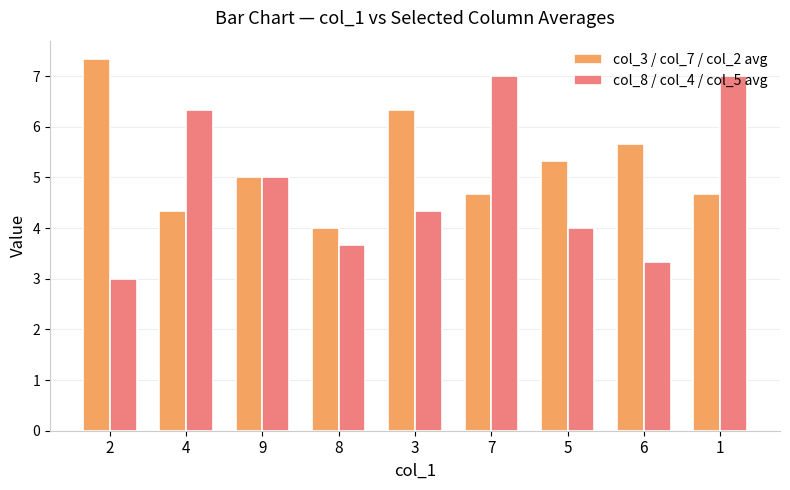

At which label does col_8 / col_4 / col_5 avg first exceed 4?

4